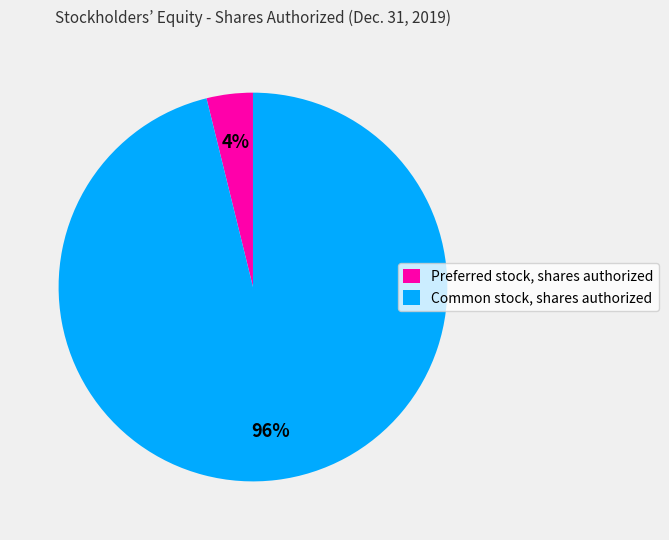

To the nearest percent, what is the difference between the largest and smallest slice percentages?

92%